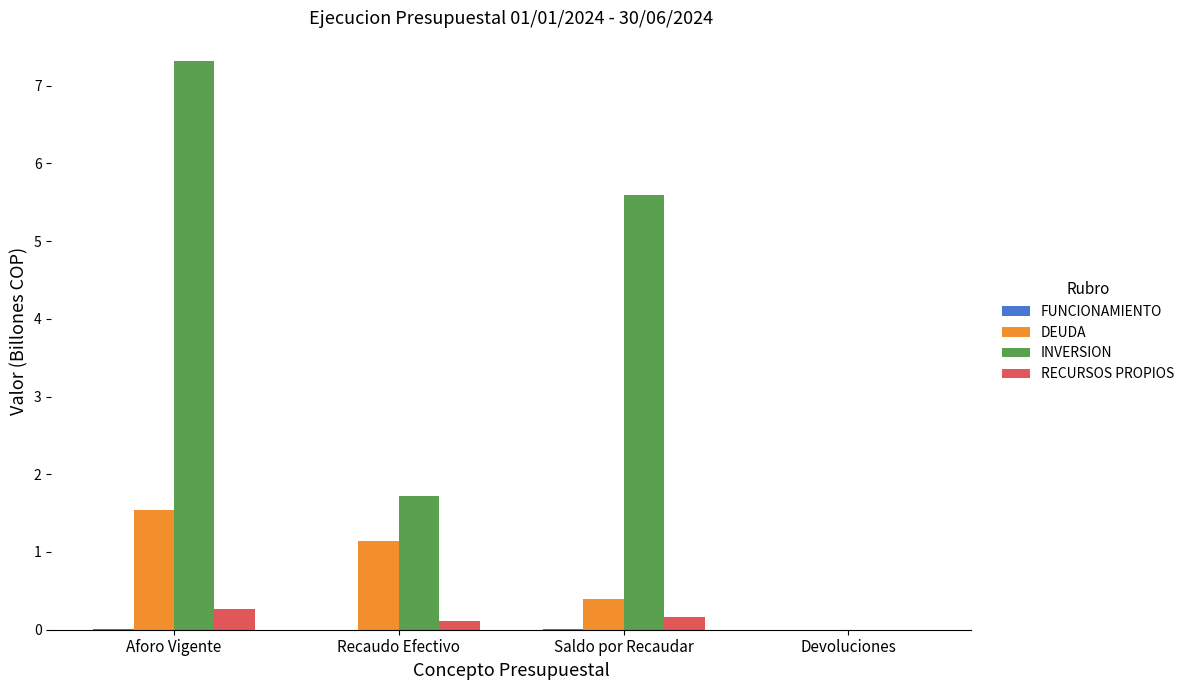

What is the sum of all RECURSOS PROPIOS values?

0.5